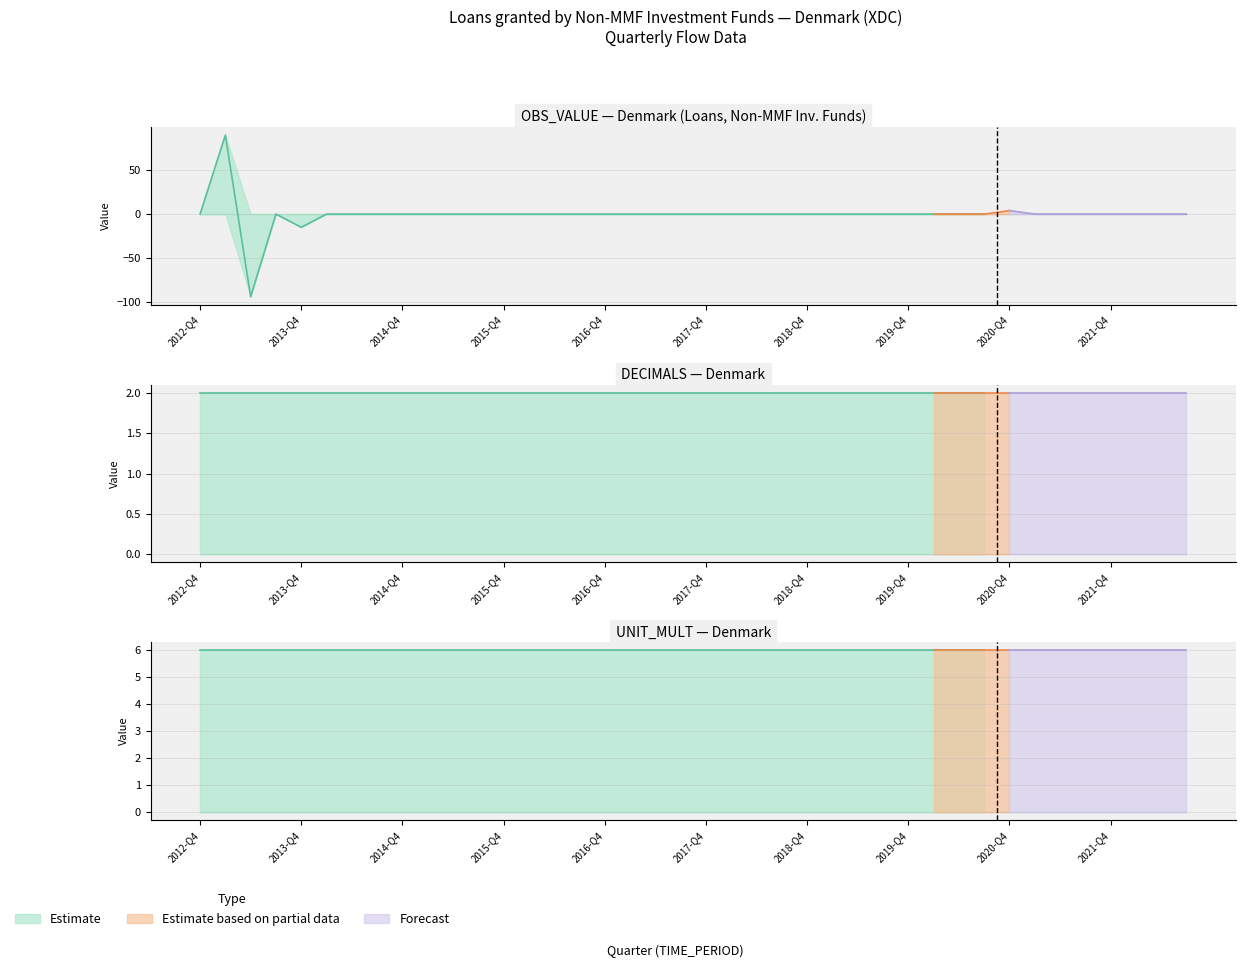

Where does the OBS_VALUE series first go above 0?

2013-Q1